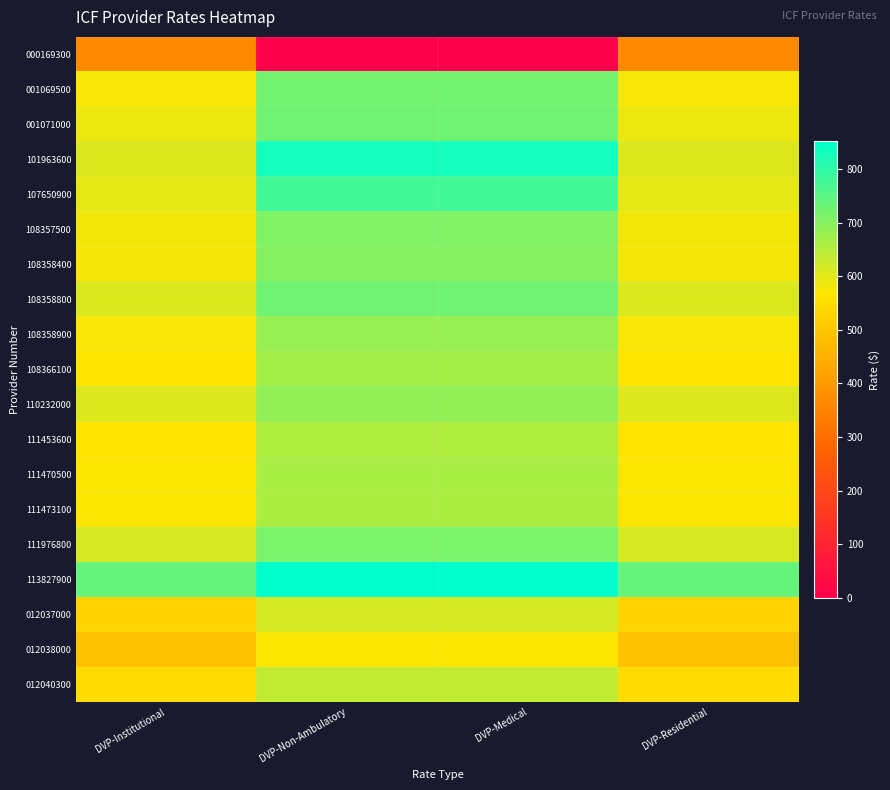

At how many categories does at least one series exceed 382?

4